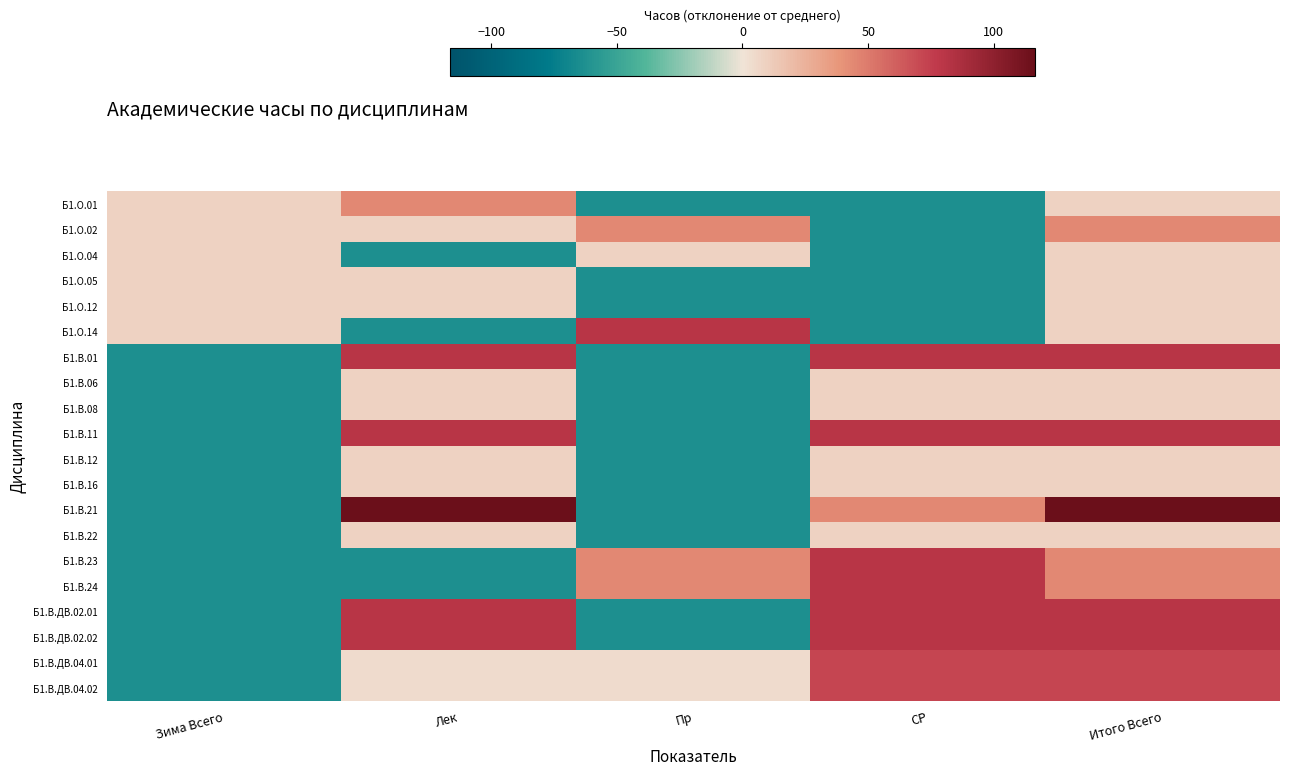

Rank the series at Итого Всего from lowest to highest value.

Б1.О.01, Б1.О.04, Б1.О.05, Б1.О.12, Б1.О.14, Б1.В.06, Б1.В.08, Б1.В.12, Б1.В.16, Б1.В.22, Б1.О.02, Б1.В.23, Б1.В.24, Б1.В.ДВ.04.01, Б1.В.ДВ.04.02, Б1.В.01, Б1.В.11, Б1.В.ДВ.02.01, Б1.В.ДВ.02.02, Б1.В.21